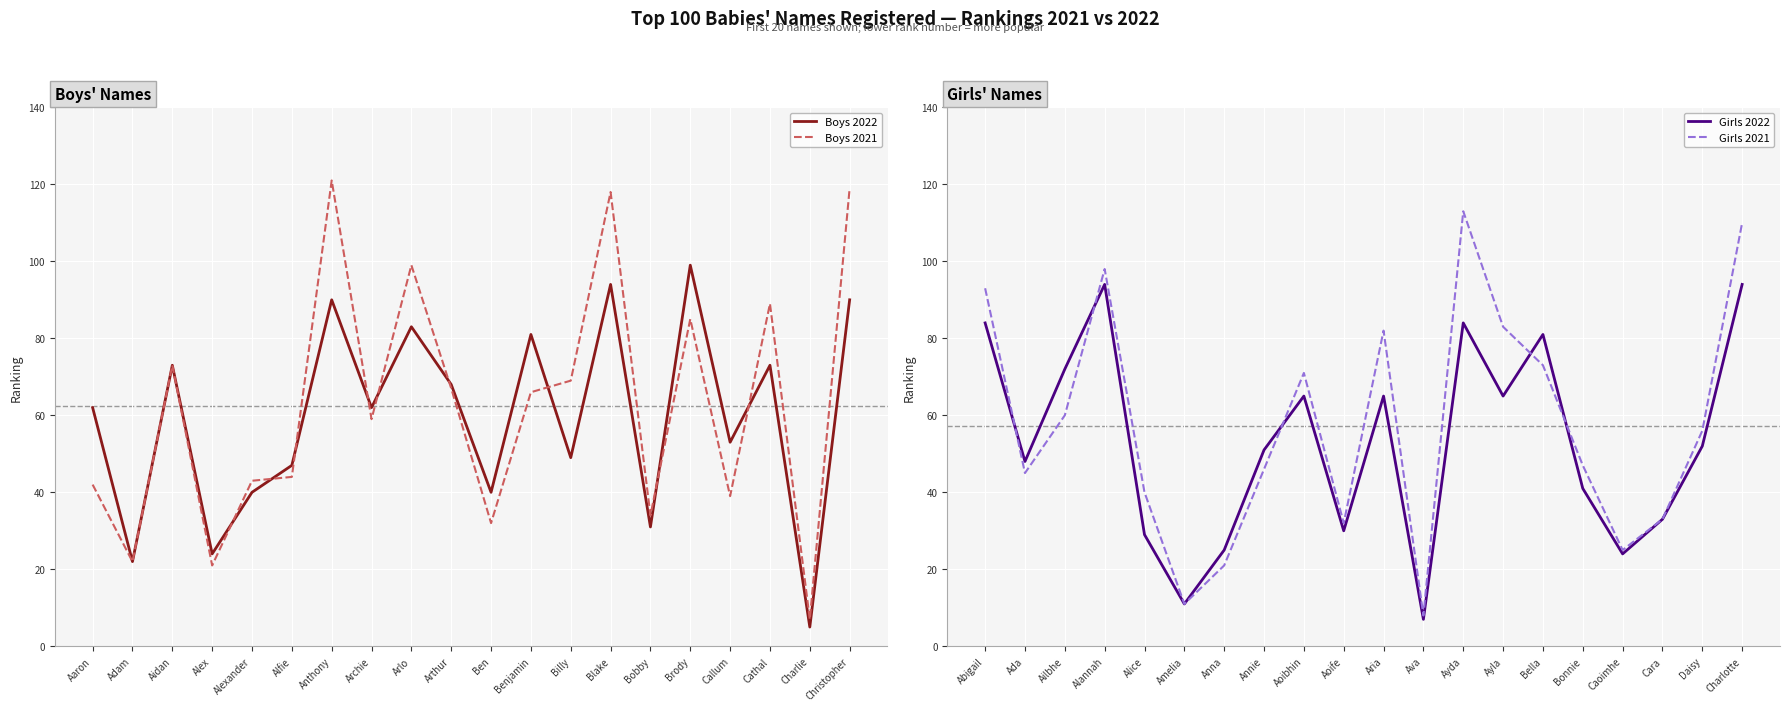

The Boys 2022 series shows 40 at Ben. True or false?

True